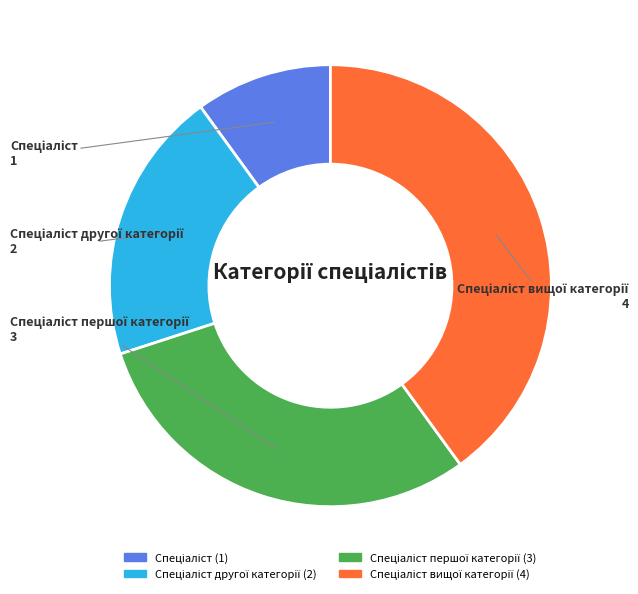

How many segments does this pie chart have?

4